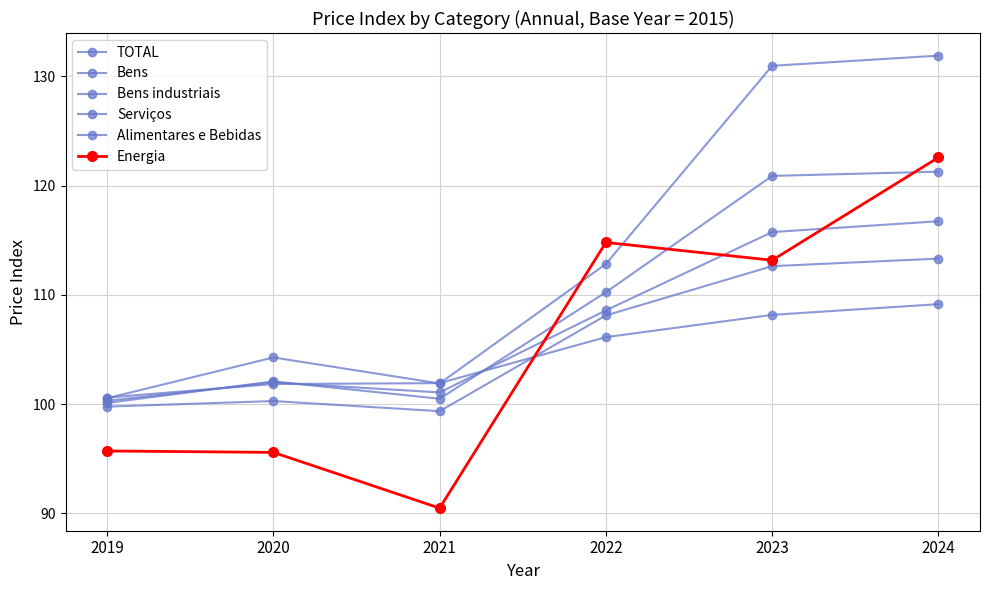

What is the value of the Alimentares e Bebidas point at the 5th from the left?

131.0